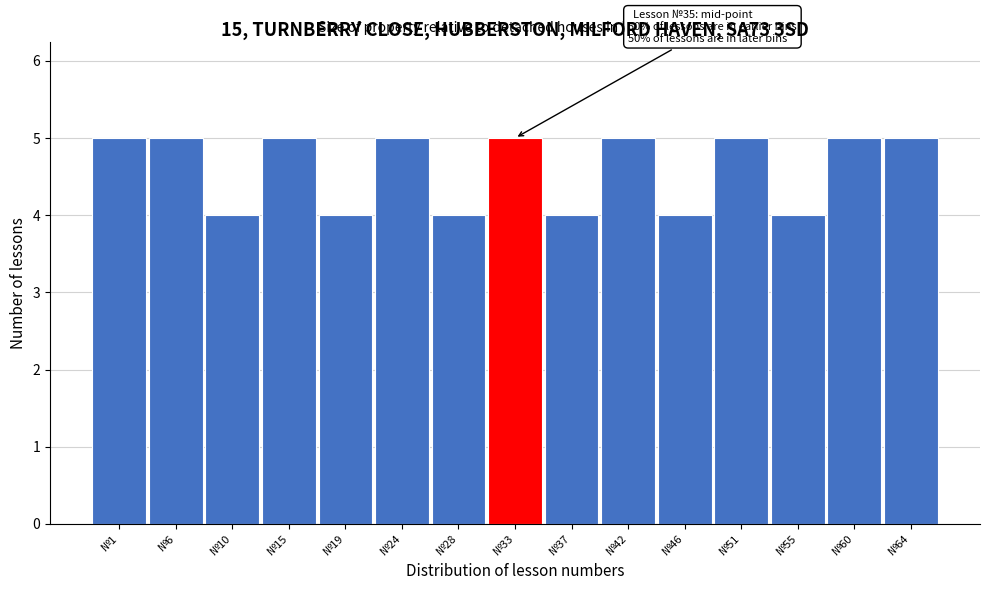

Reading right to left, list all the values displayed in this chart.

5	5	4	5	4	5	4	5	4	5	4	5	4	5	5